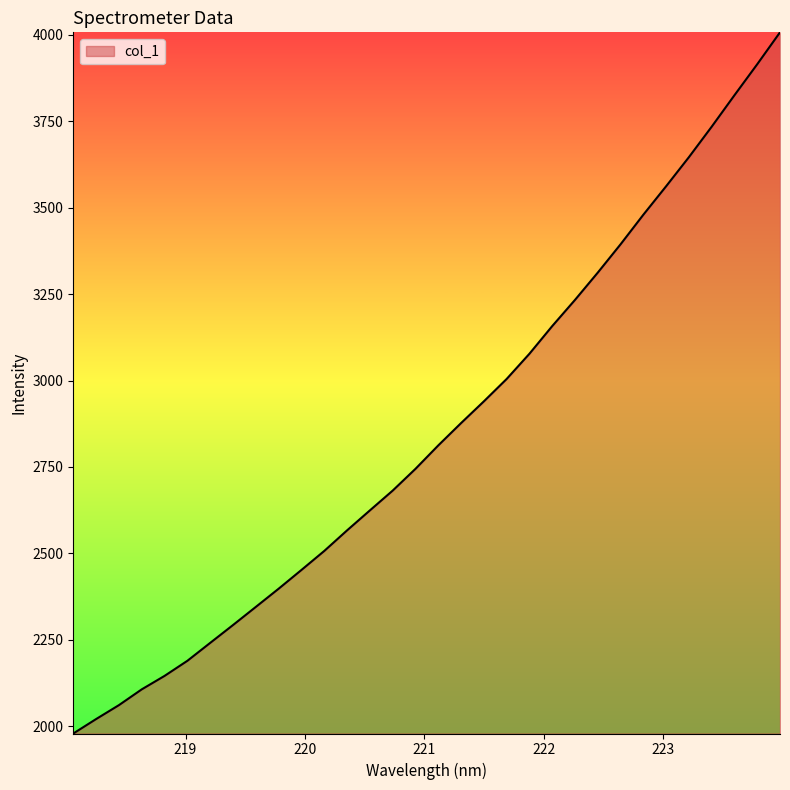

What is the minimum value shown in the chart?

1978.9